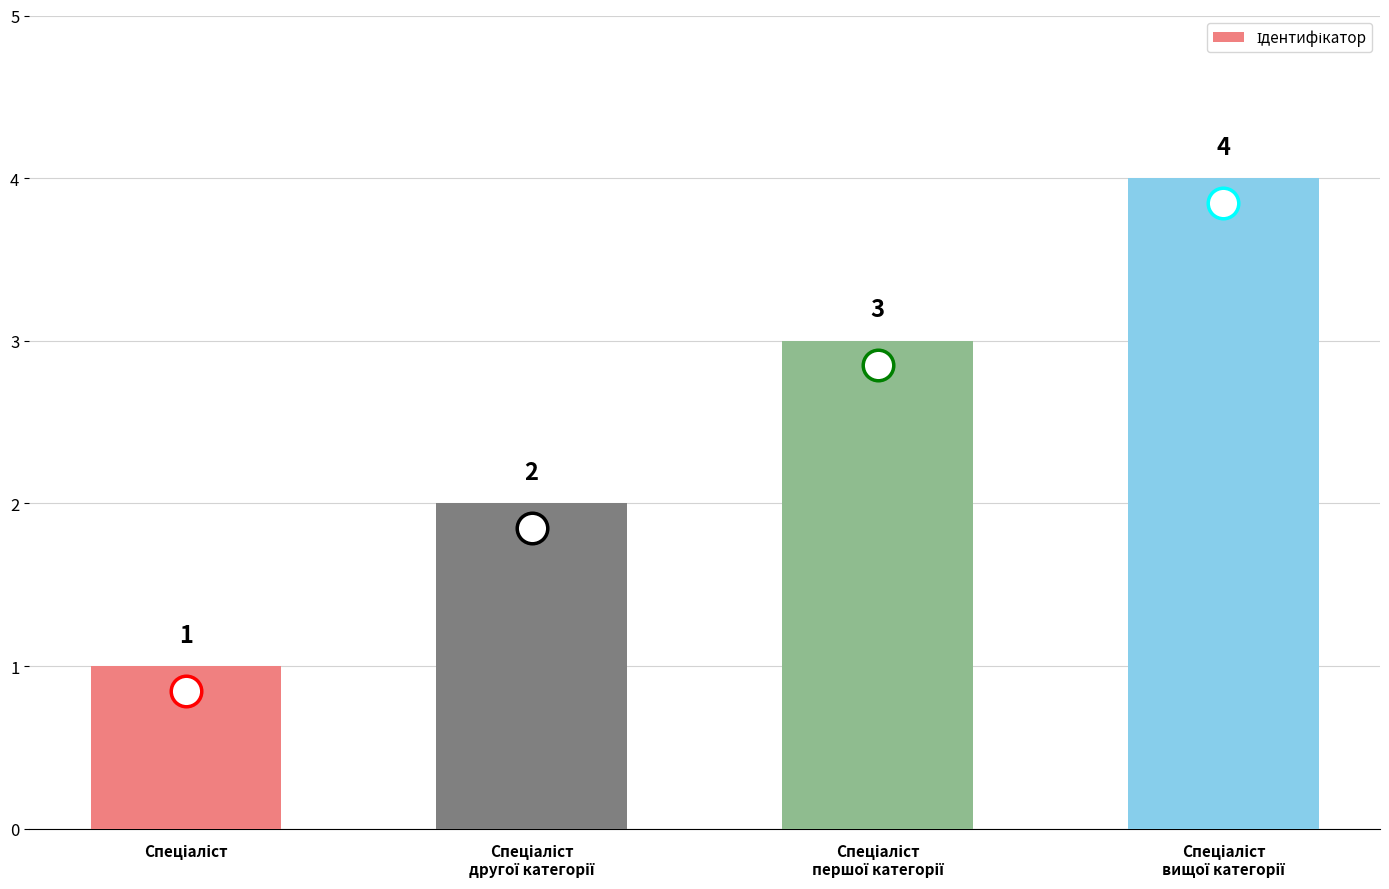

How many values are between 2 and 4?

3